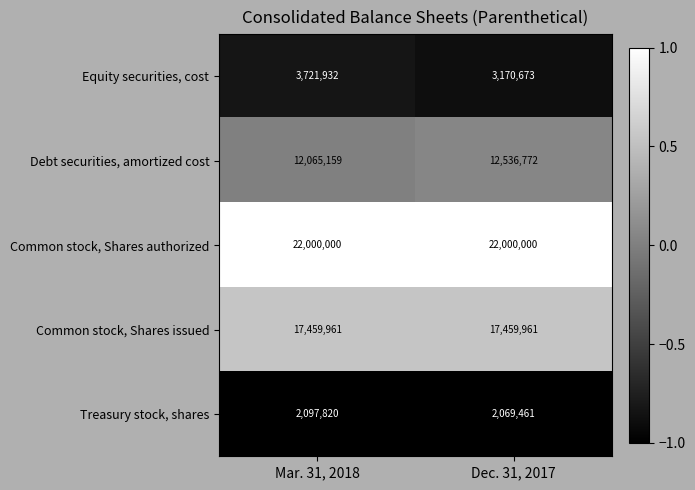

What is the difference between the Treasury stock, shares values at Dec. 31, 2017 and Mar. 31, 2018?

28359